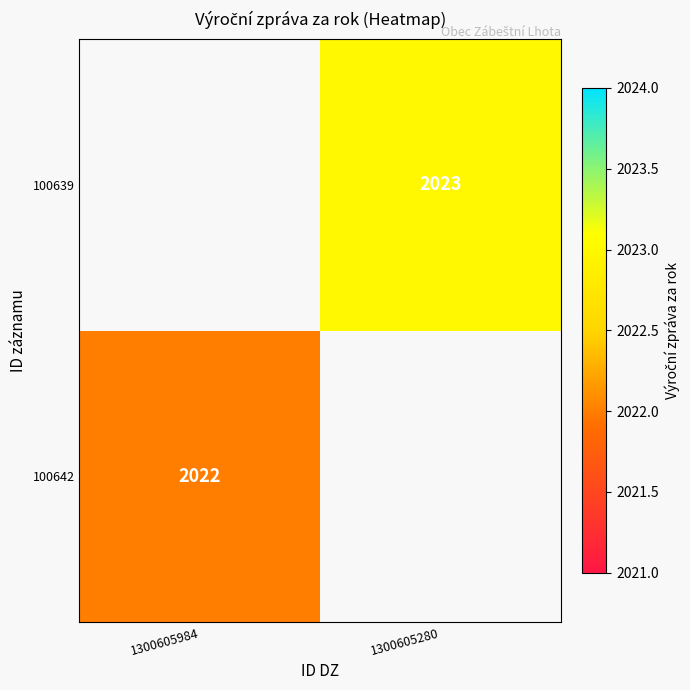

Is the value of 100639 at 1300605280 greater than the value of 100642 at 1300605984?

Yes